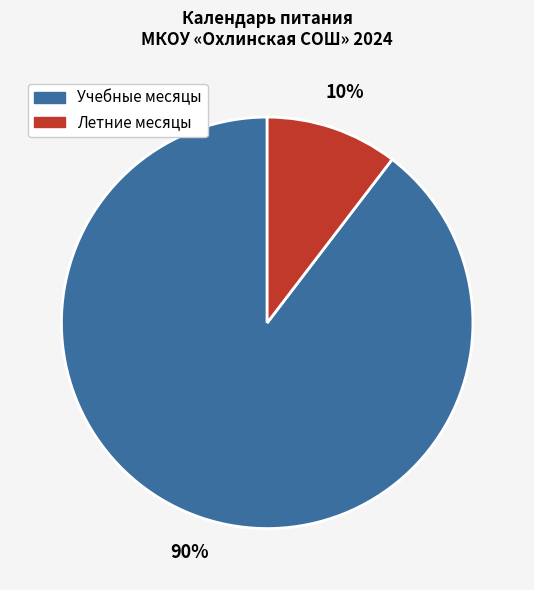

To the nearest percent, what is the average slice percentage?

50%